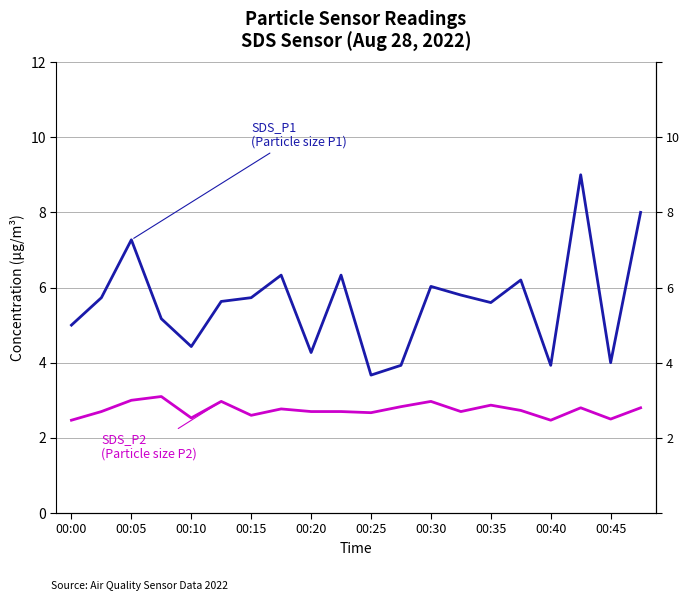

Rank the categories by SDS_P2
(Particle size P2) value from lowest to highest.

00:00, 16, 18, 00:20, 00:30, 10, 00:05, 00:40, 00:45, 13, 15, 00:35, 17, 19, 11, 14, 00:25, 12, 00:10, 00:15